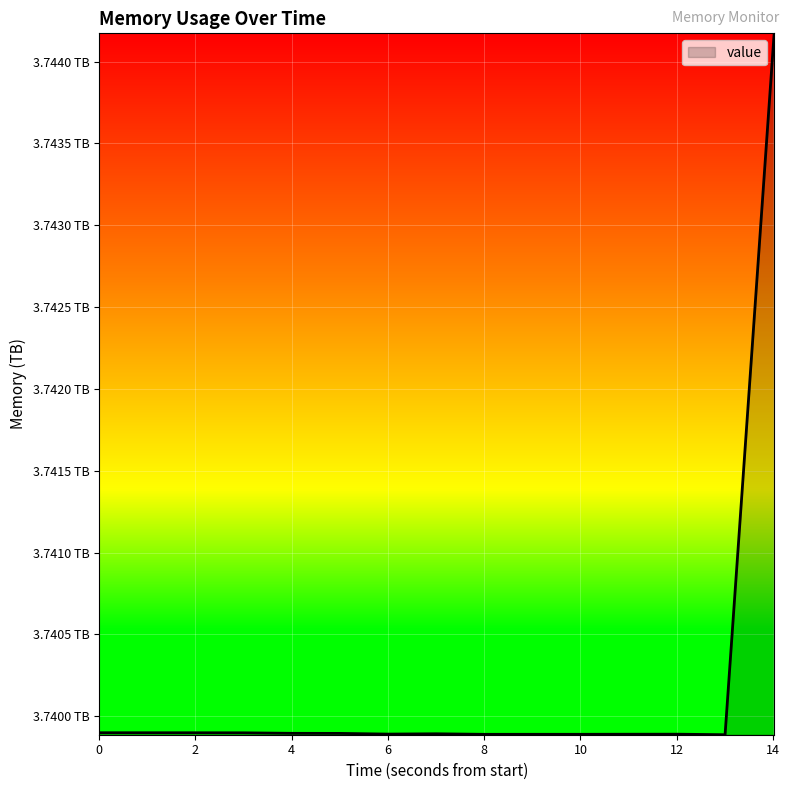

Does the chart display data point markers on the line(s)?

No